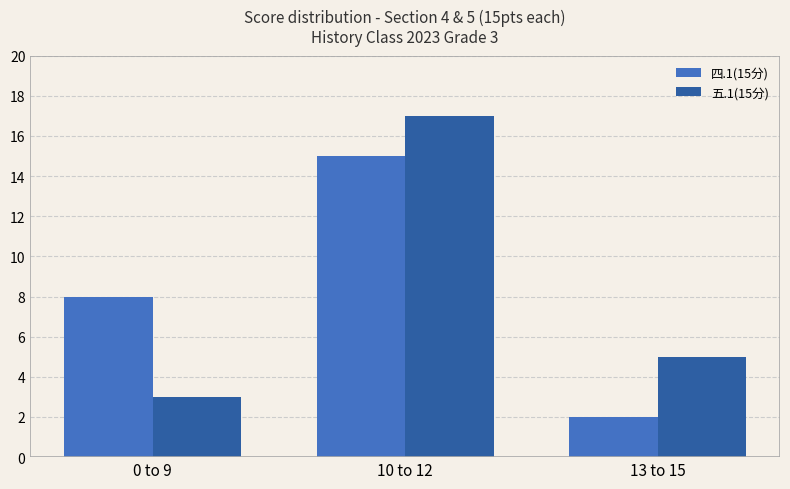

What is the maximum value for 五.1(15分)?

17